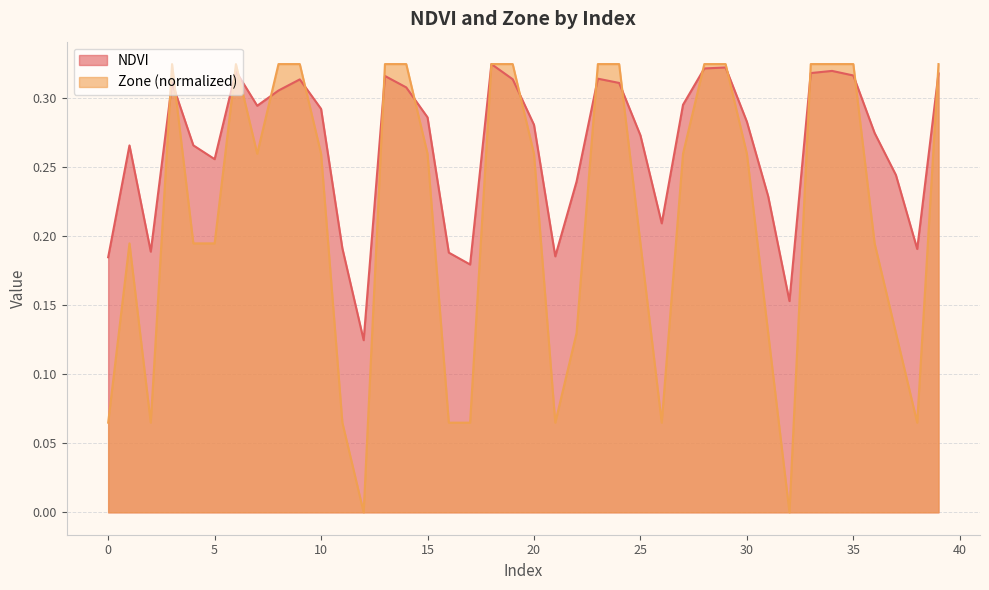

Rank the categories by NDVI value from lowest to highest.

12, 32, 17, 0, 21, 16, 2, 38, 11, 26, 31, 22, 37, 5, 1, 4, 25, 36, 20, 30, 15, 10, 7, 27, 8, 14, 24, 3, 9, 19, 23, 13, 35, 39, 33, 6, 34, 28, 29, 18